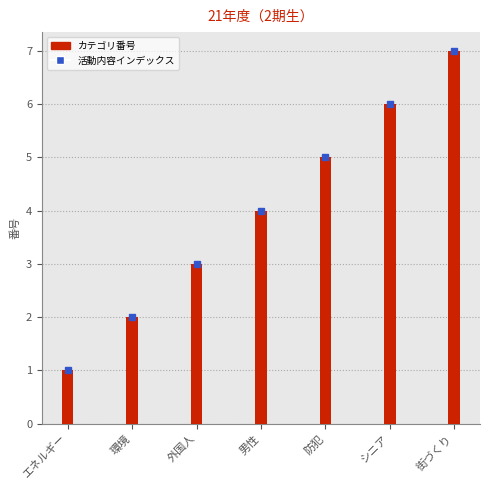

Reading left to right, what are all the values shown in this chart?

1	2	3	4	5	6	7